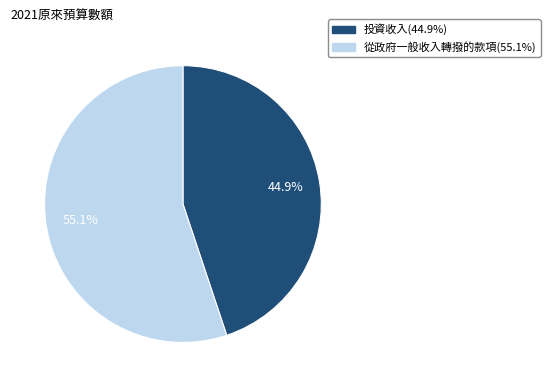

Which slice is the smallest?

投資收入